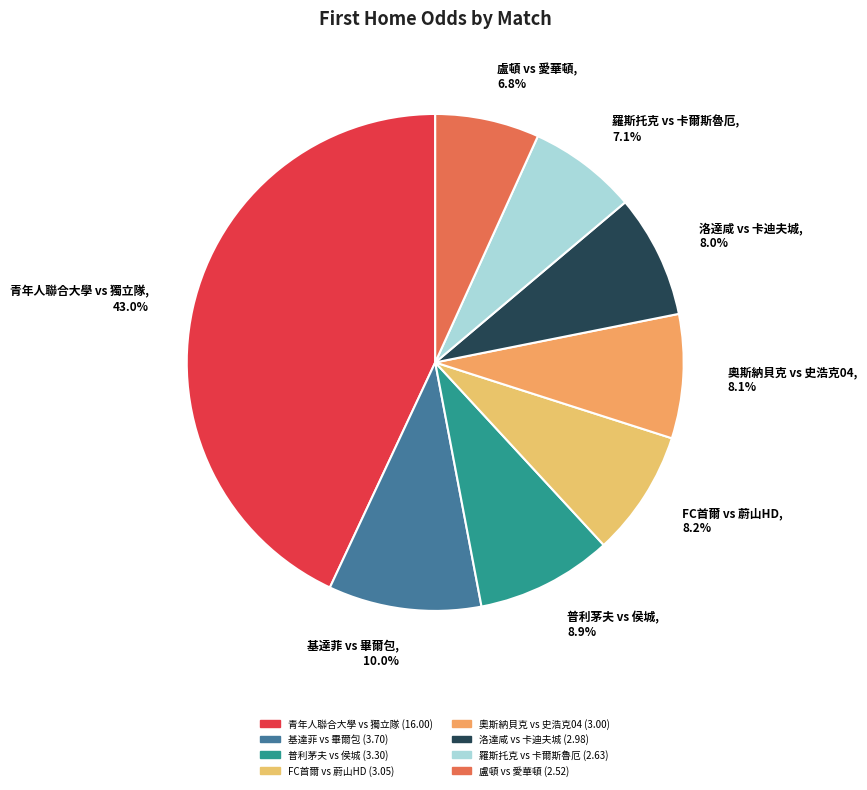

Which category has the biggest portion of the pie?

青年人聯合大學 vs 獨立隊